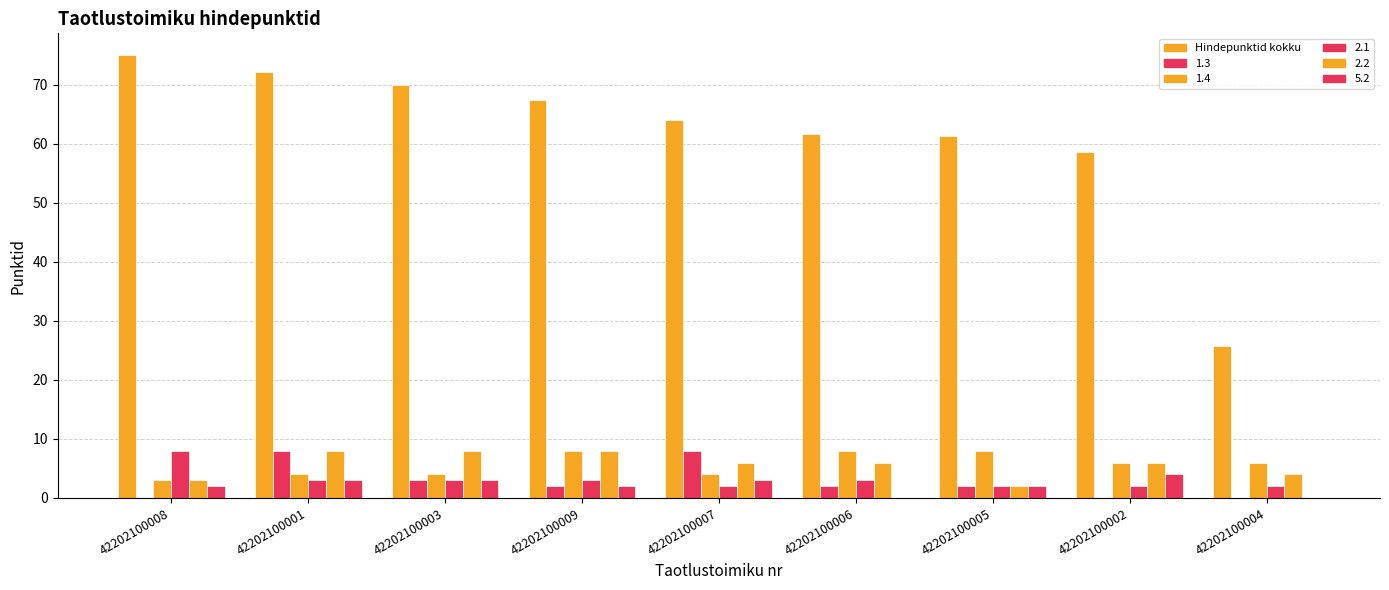

Are the bars horizontal?

No